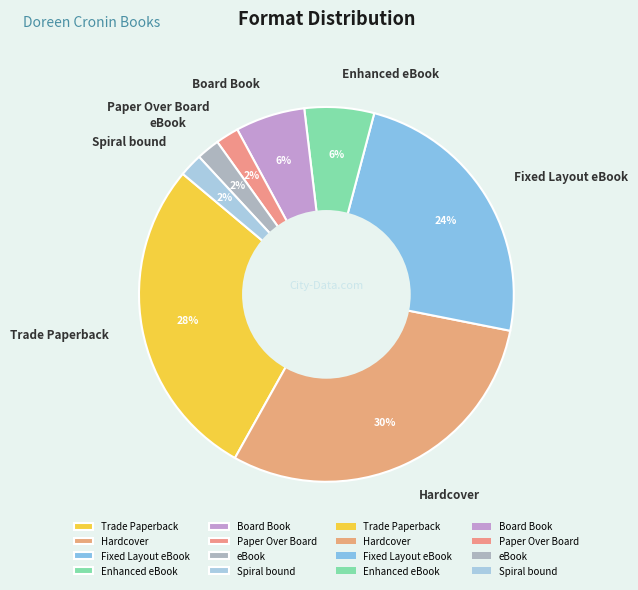

How many slices are in this pie chart?

8